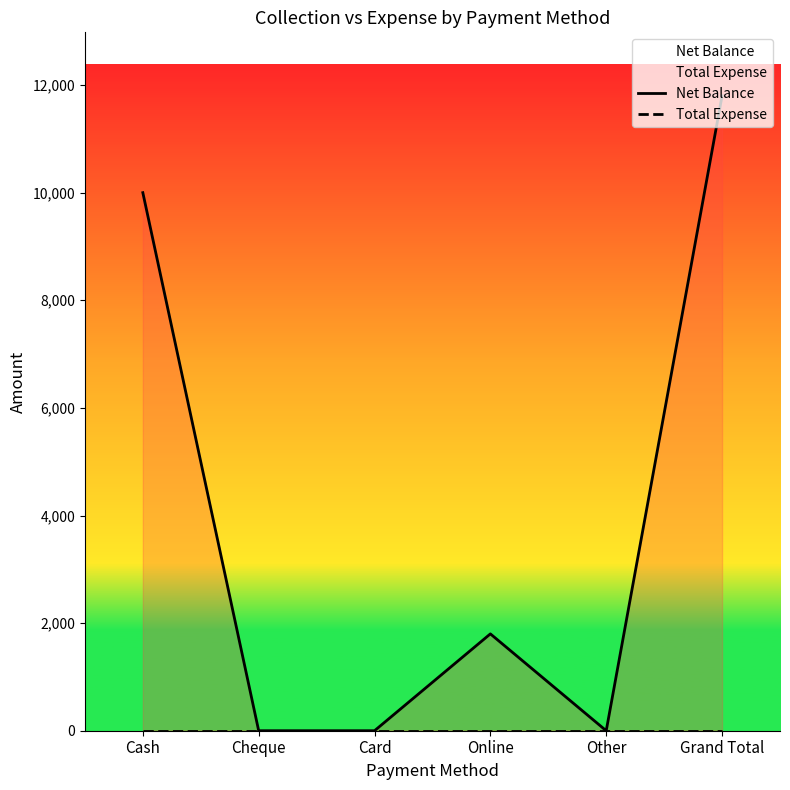

Which series has the largest range (max minus min)?

Net Balance